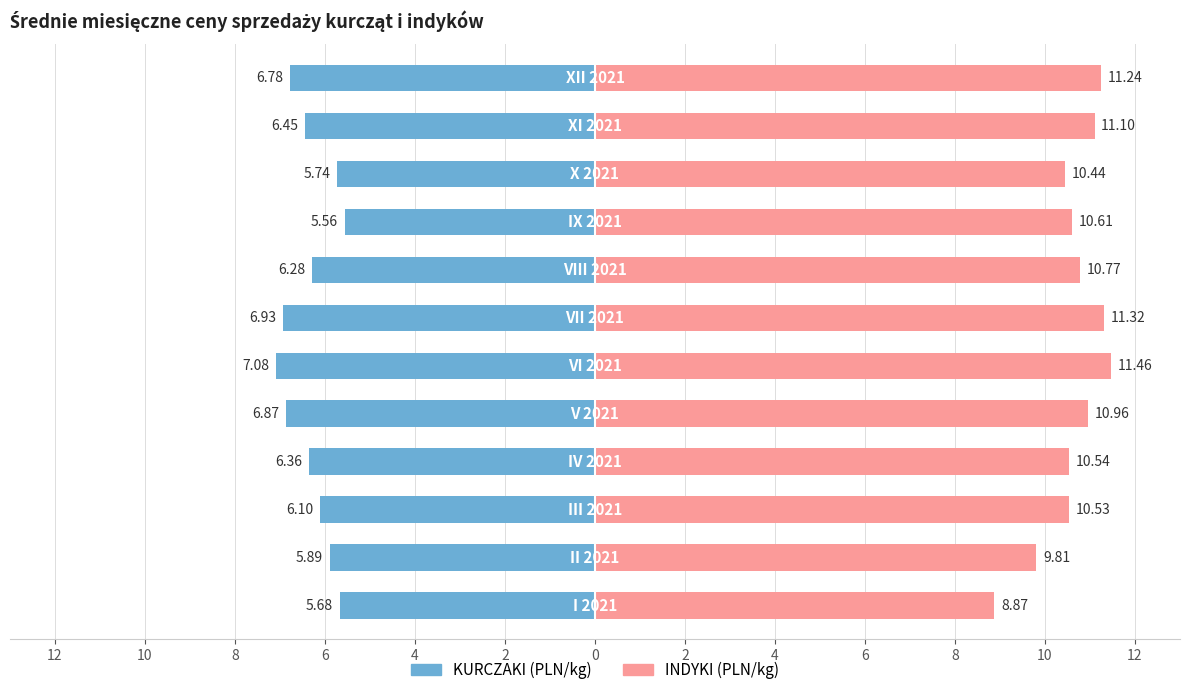

What are all the series names shown in the legend?

KURCZAKI, INDYKI